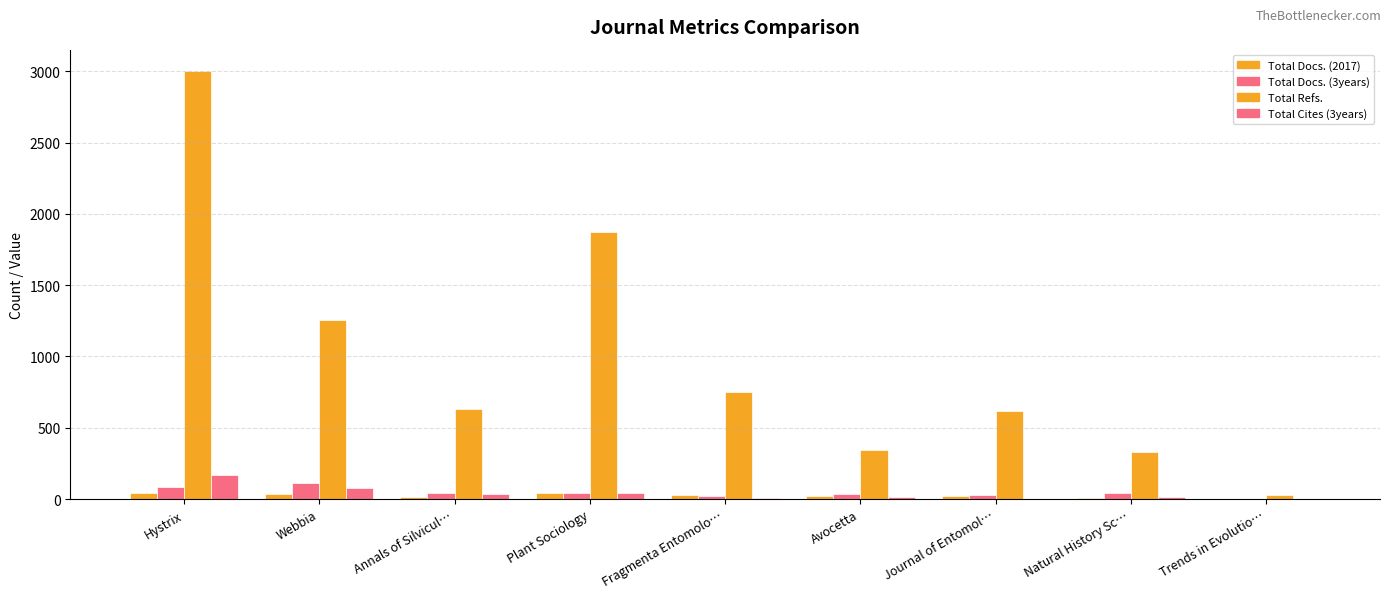

What is the difference between the maximum and second lowest values in the Total Refs. series?

2671